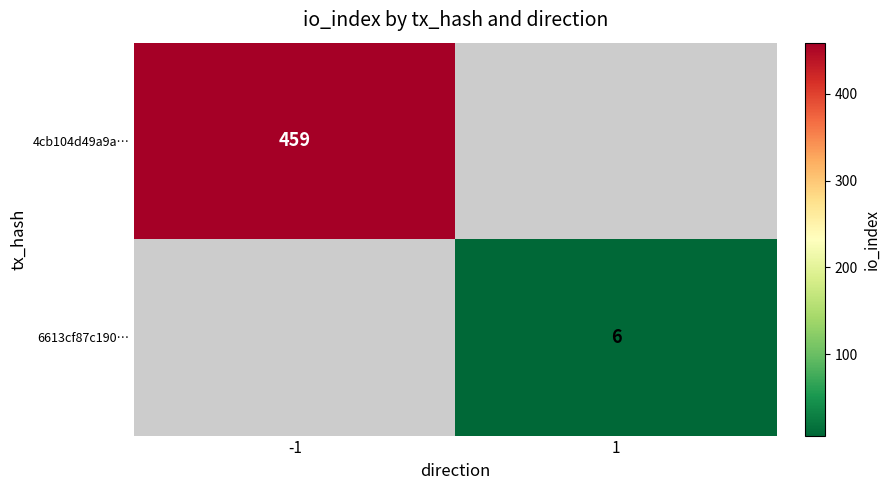

The value of 6613cf87c190… at 1 is 10. True or false?

False